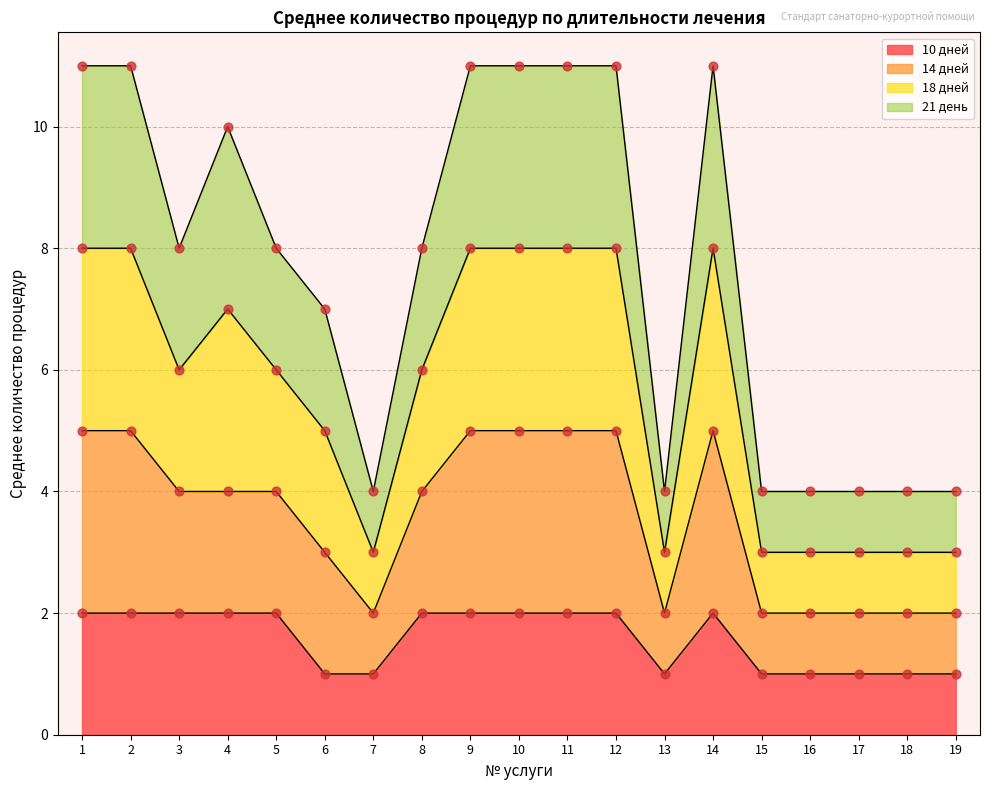

What are all the series names shown in the legend?

10 дней, 14 дней, 18 дней, 21 день